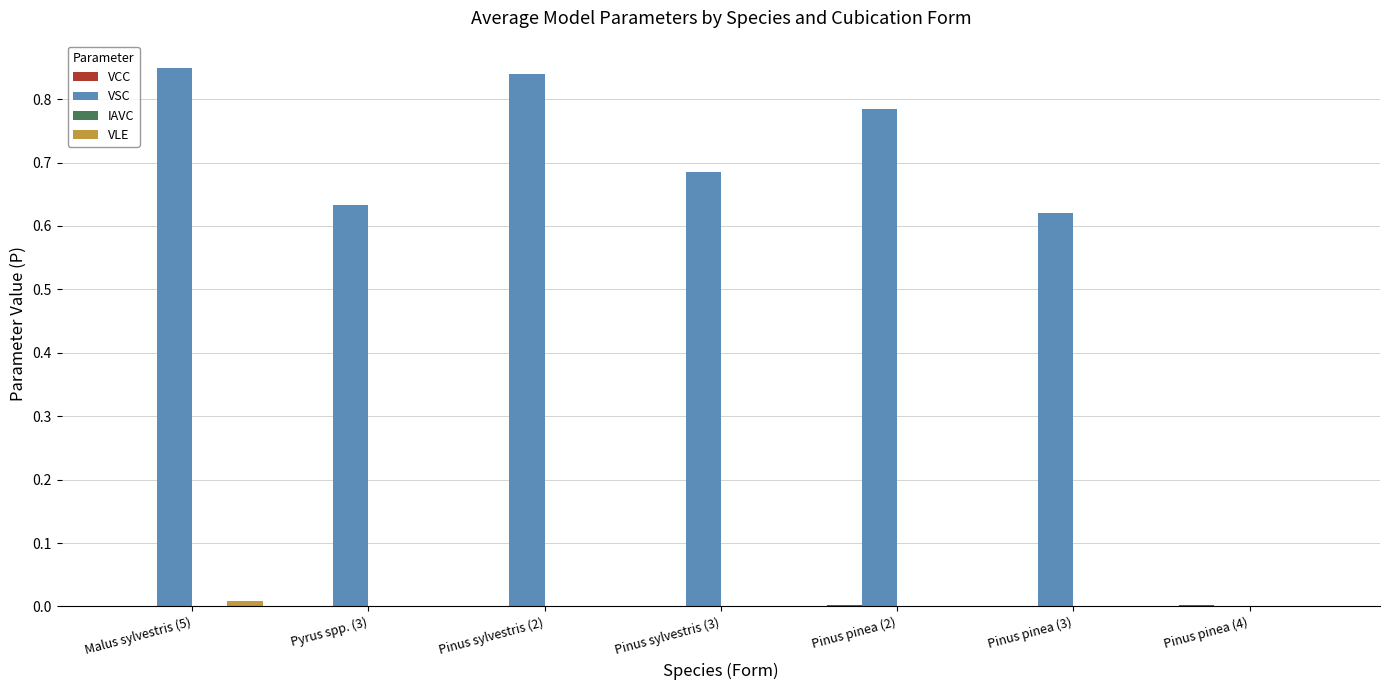

Which series changed the most between Pinus sylvestris (2) and Pinus pinea (3)?

VSC